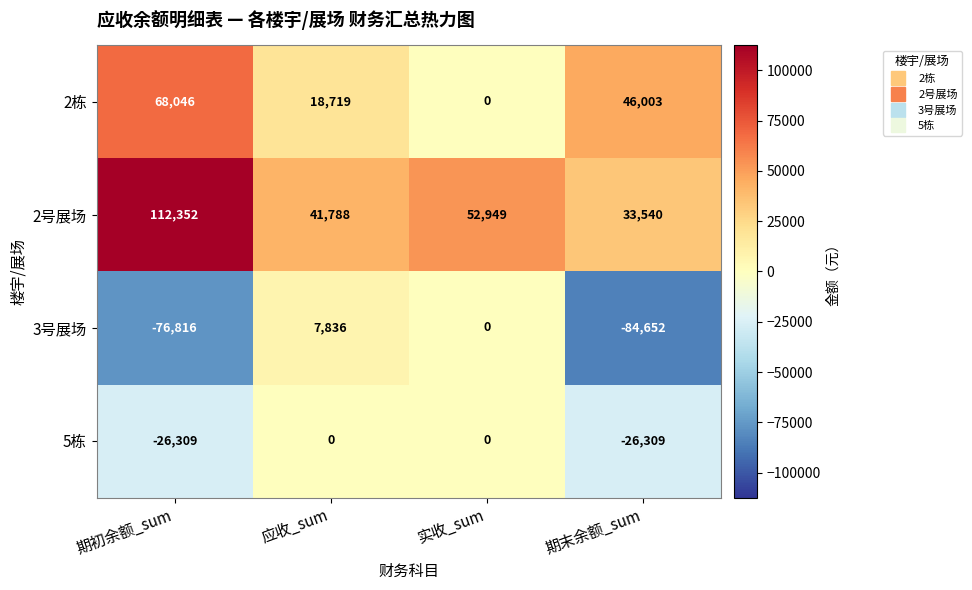

What is the sum of the 2栋 values at 期初余额_sum and 期末余额_sum?

114049